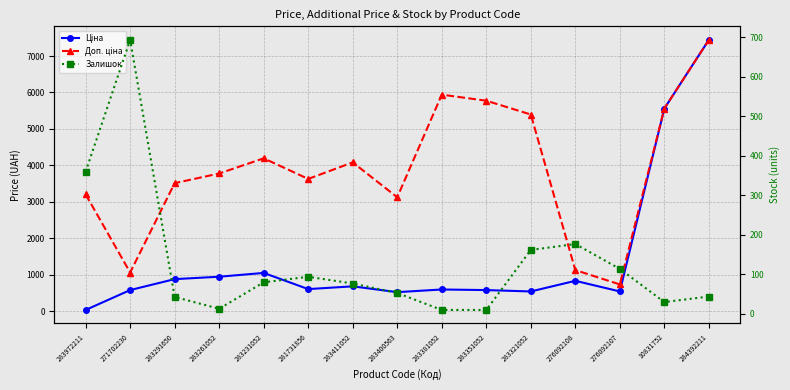

True or false: Доп. ціна has more than 2 points higher than both neighbors.

True